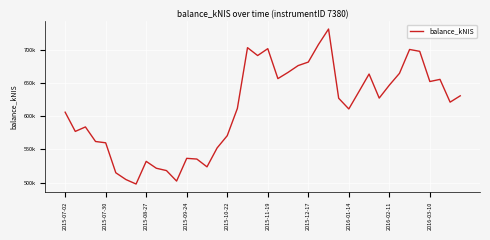

Reading left to right, transcribe all the data shown in this chart.

606089.0	577119.1	583883.6	561917.5	559949.7	514767.2	504536.3	497793.4	531982.7	521589.4	518072.3	502264.6	536520.5	535440.0	523700.8	552199.3	570695.4	611782.0	703382.6	691503.0	701870.1	656728.6	666091.4	676384.7	681653.2	708064.6	731483.9	627109.7	610983.1	637159.4	663643.9	627355.8	646845.7	664666.1	700670.9	697835.3	652328.4	655573.0	621250.9	630804.3